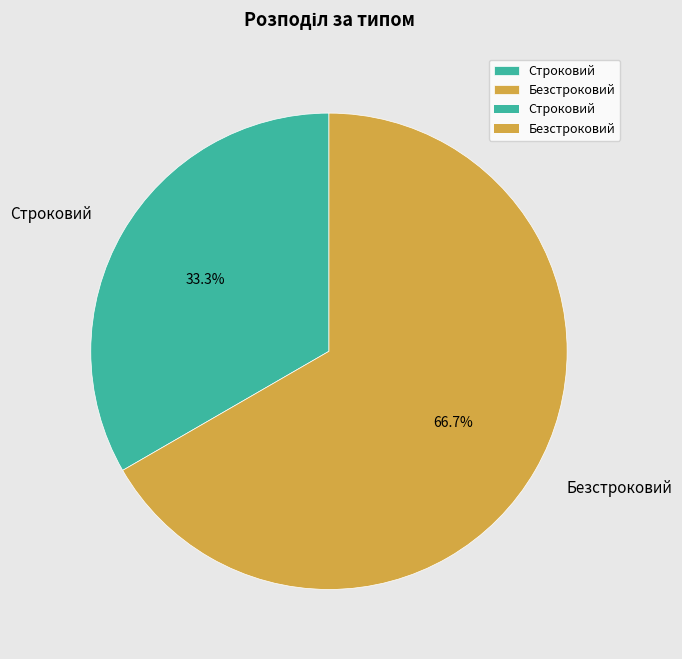

Is there a majority slice in this chart?

Yes